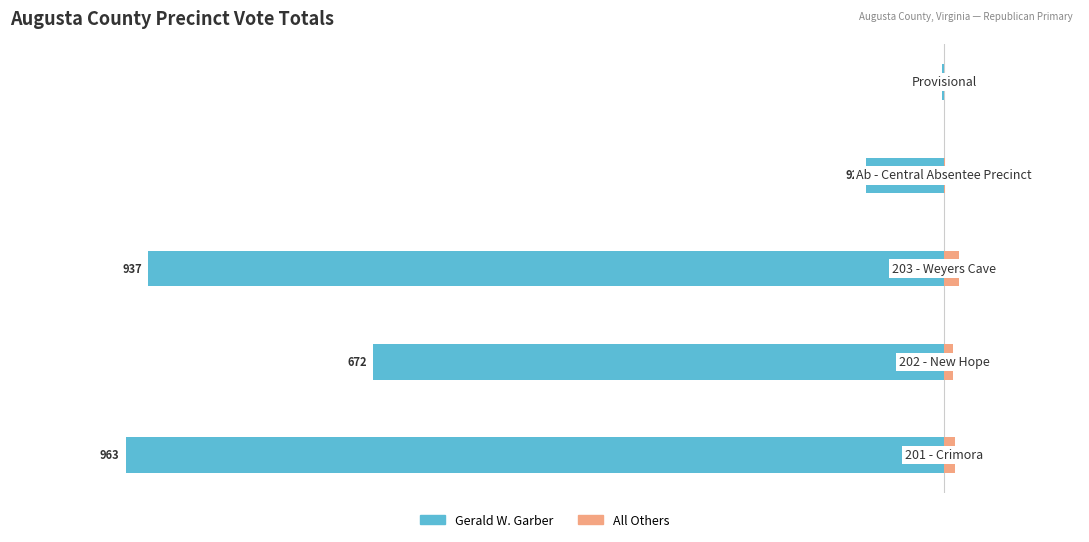

Is the value of All Others at 1 greater than the value of Gerald W. Garber at 4?

Yes